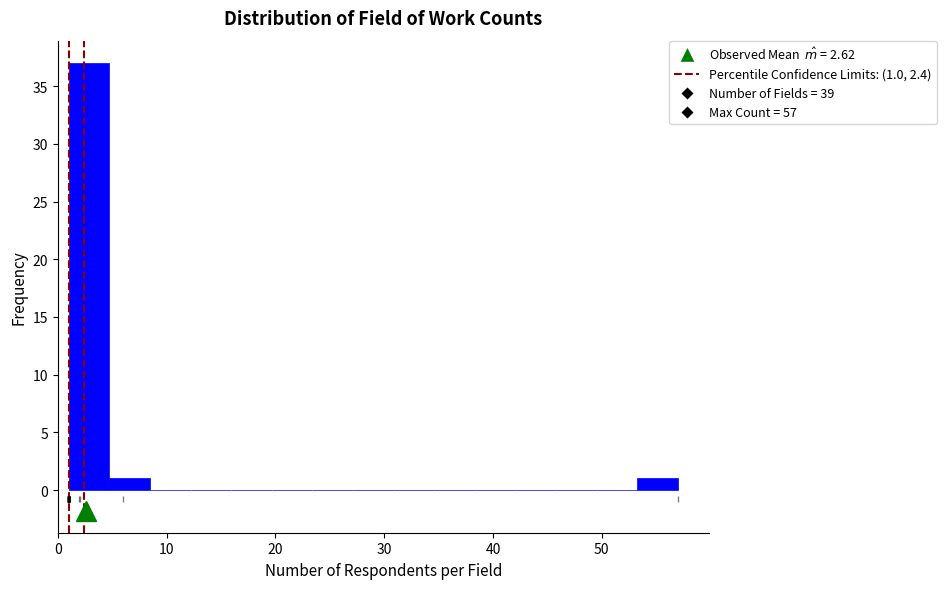

Around what value on the x-axis is the tallest bar? Give the approximate position of its centre, as read against the axis.

3